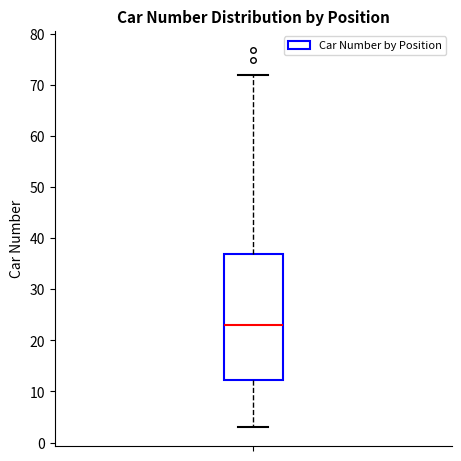

Read this box plot against the y-axis: the position of the median line, the range covered by the box, and the ends of both whiskers. The values are not printed on the chart, so give them approximately, as read against the axis.

median 23, box 12 to 37, whiskers 3 to 72